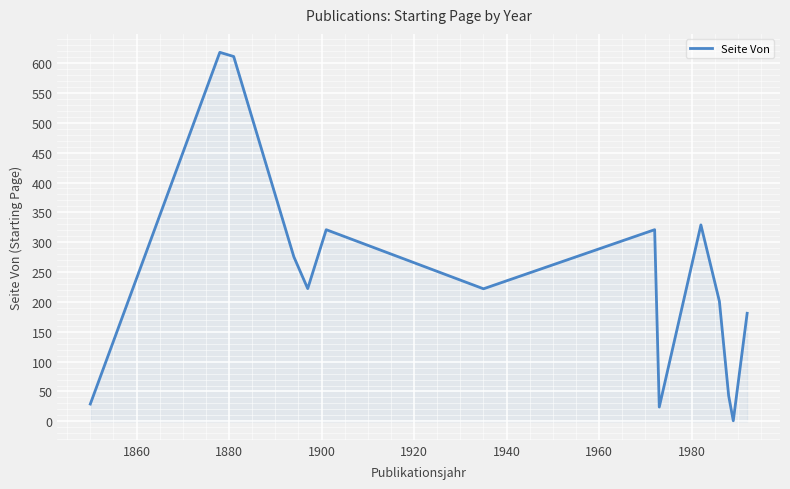

What is the difference between the maximum and minimum values?

617.0